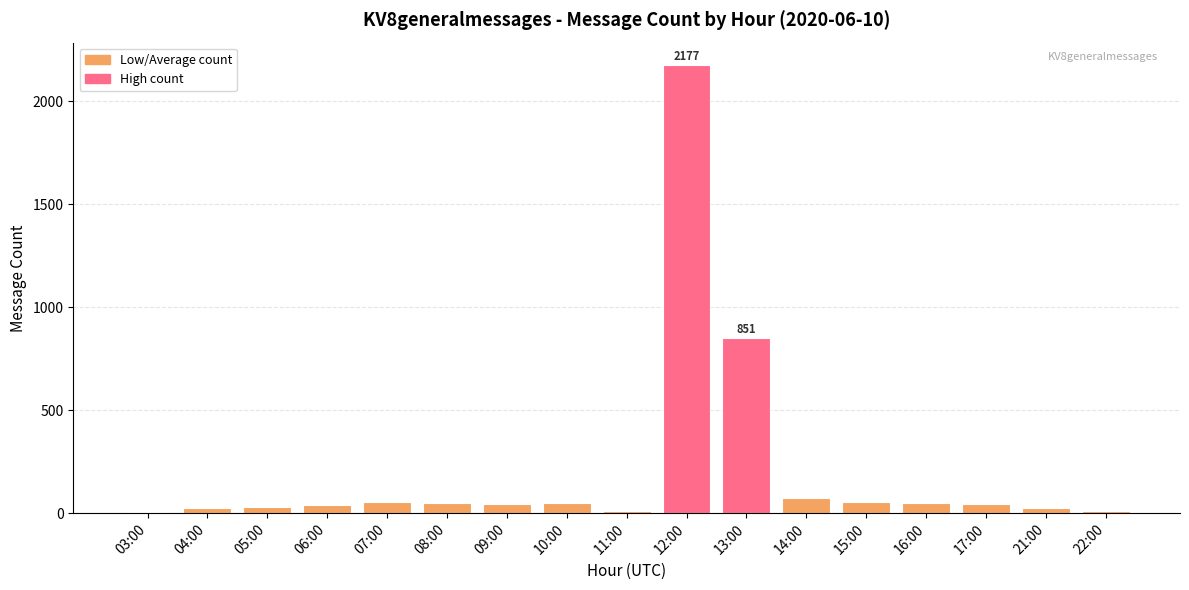

Which label corresponds to the largest value in the chart?

12:00